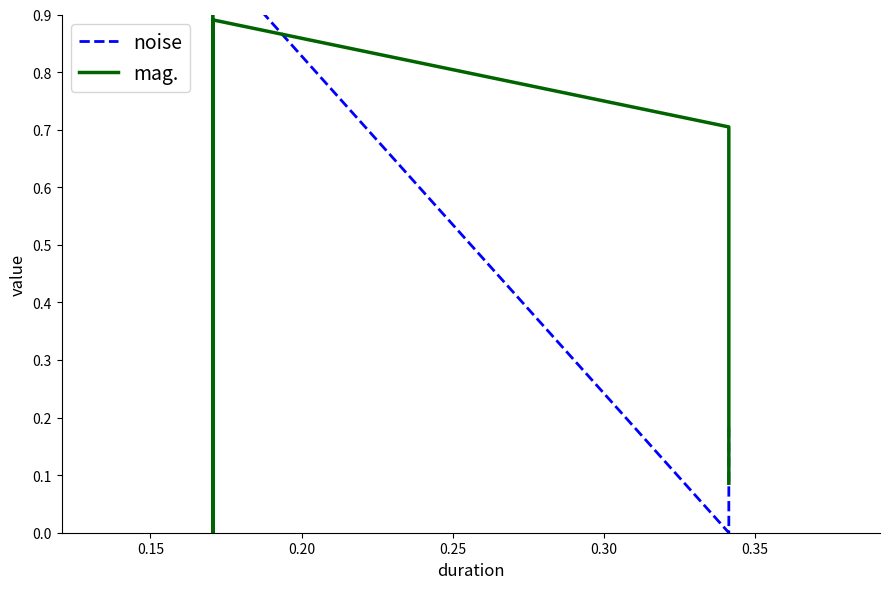

What is the difference between the second highest and second lowest values in the noise series?

0.5